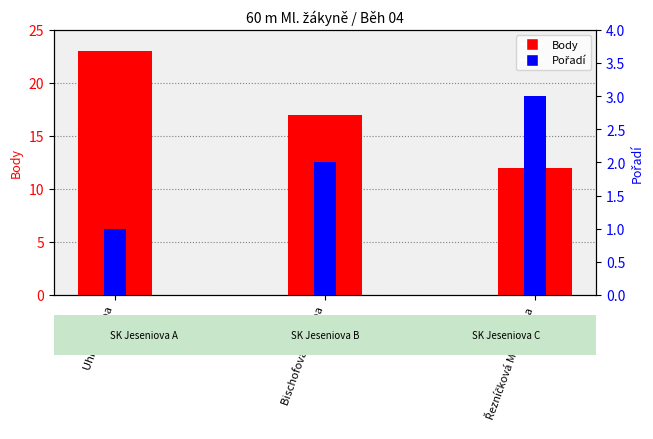

Is the value of Pořadí at Uhrová Anna greater than the value of Body at Uhrová Anna?

No